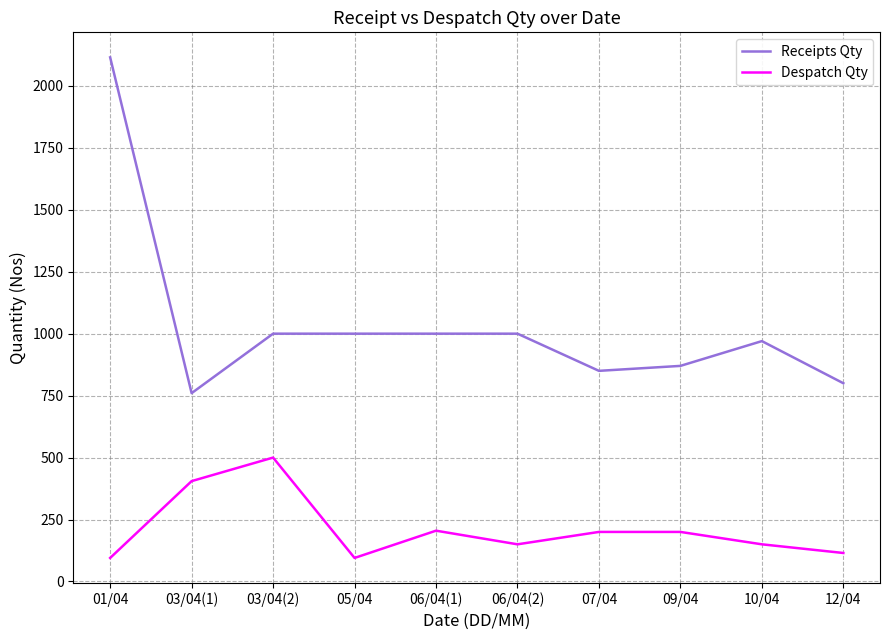

What value does the Despatch Qty series have at 10/04, to the nearest 10?

150